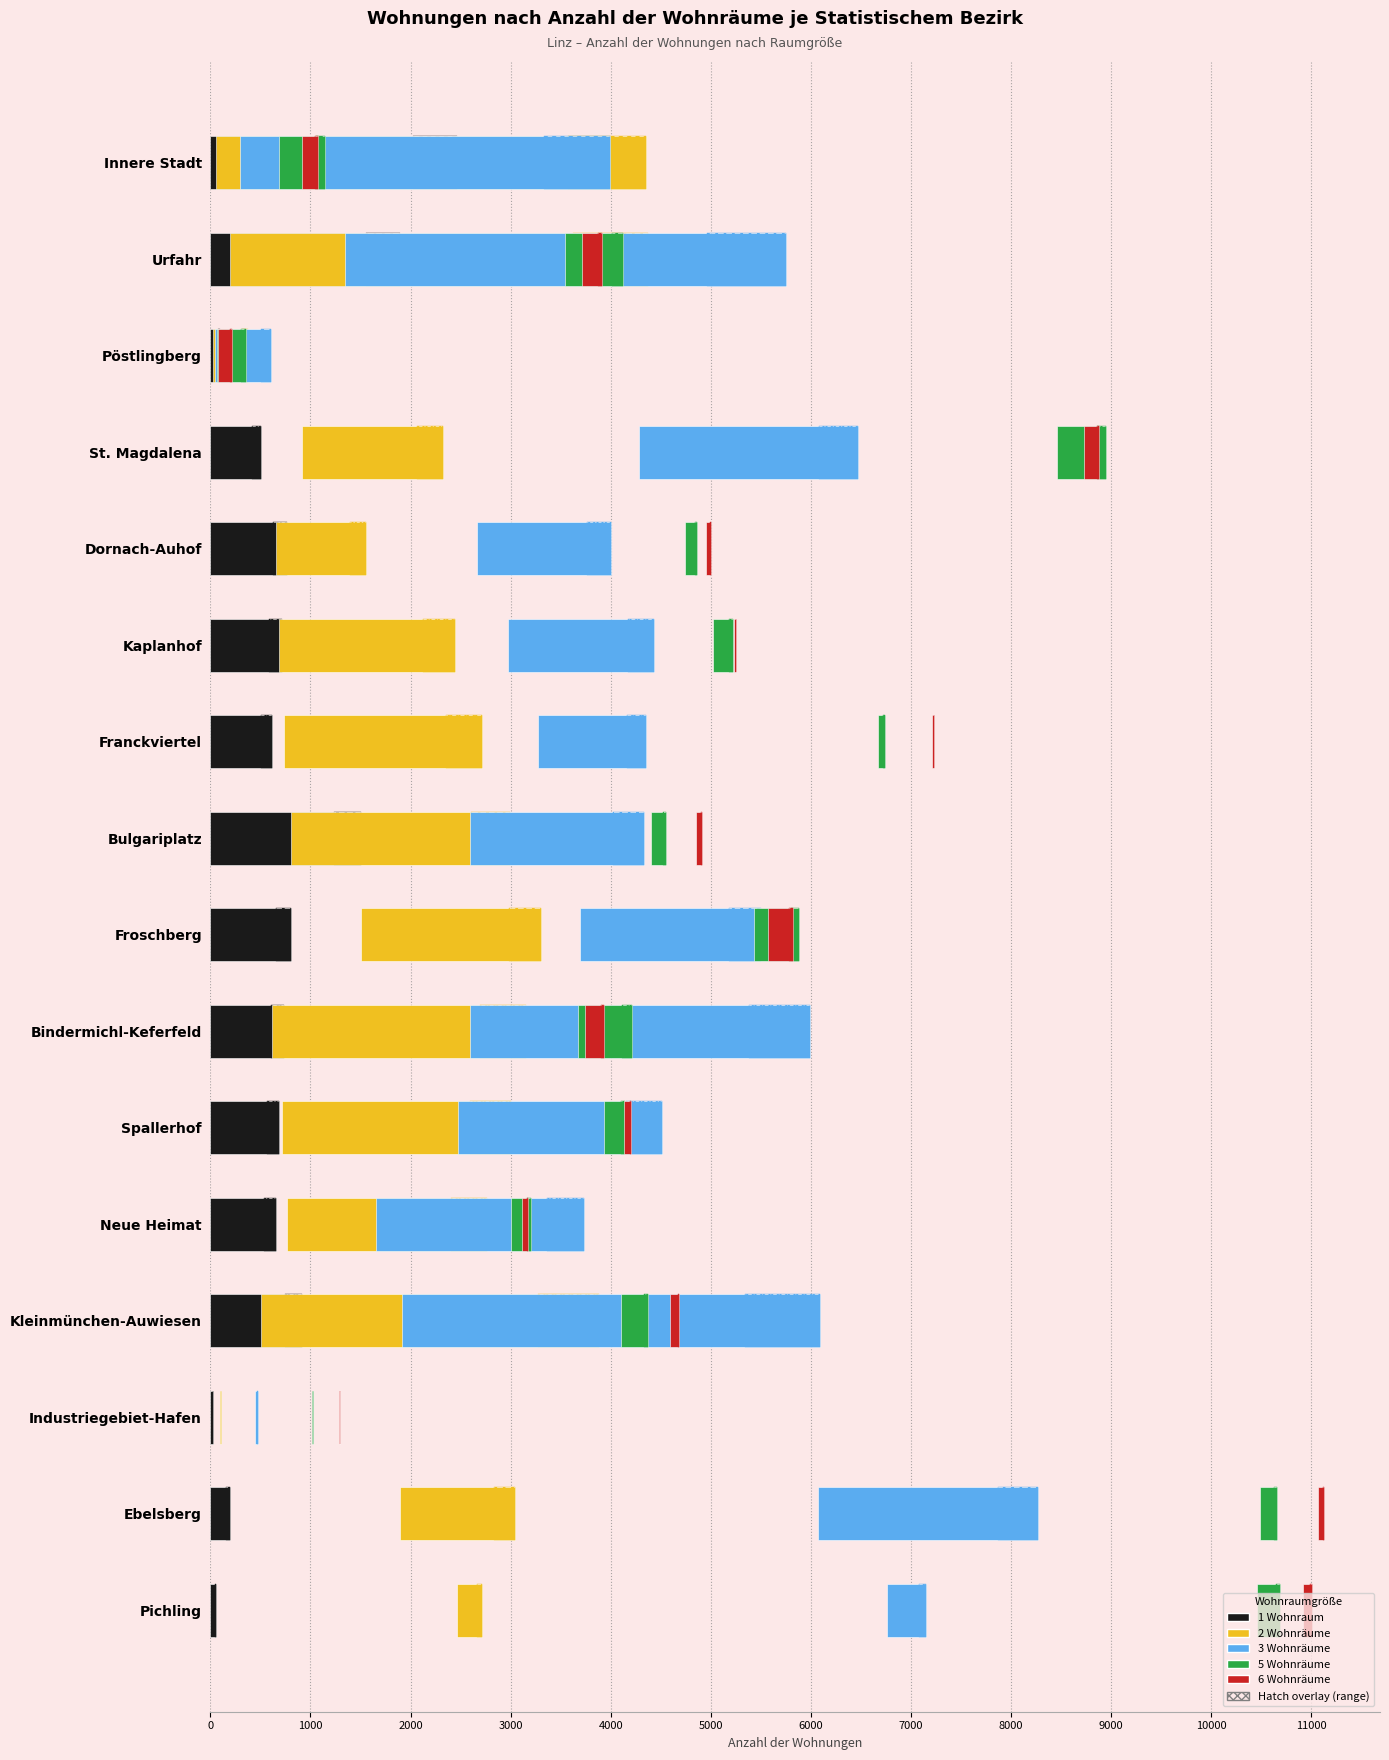

The value of 6 Wohnräume at Franckviertel is 31. True or false?

False